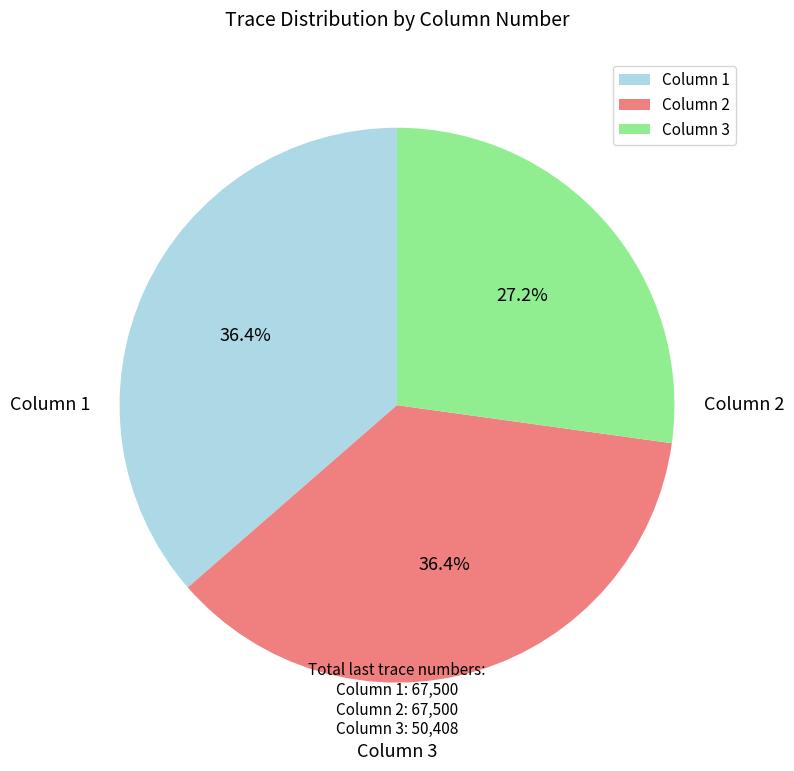

What is the change in value from Column 2 to Column 3?

-17092